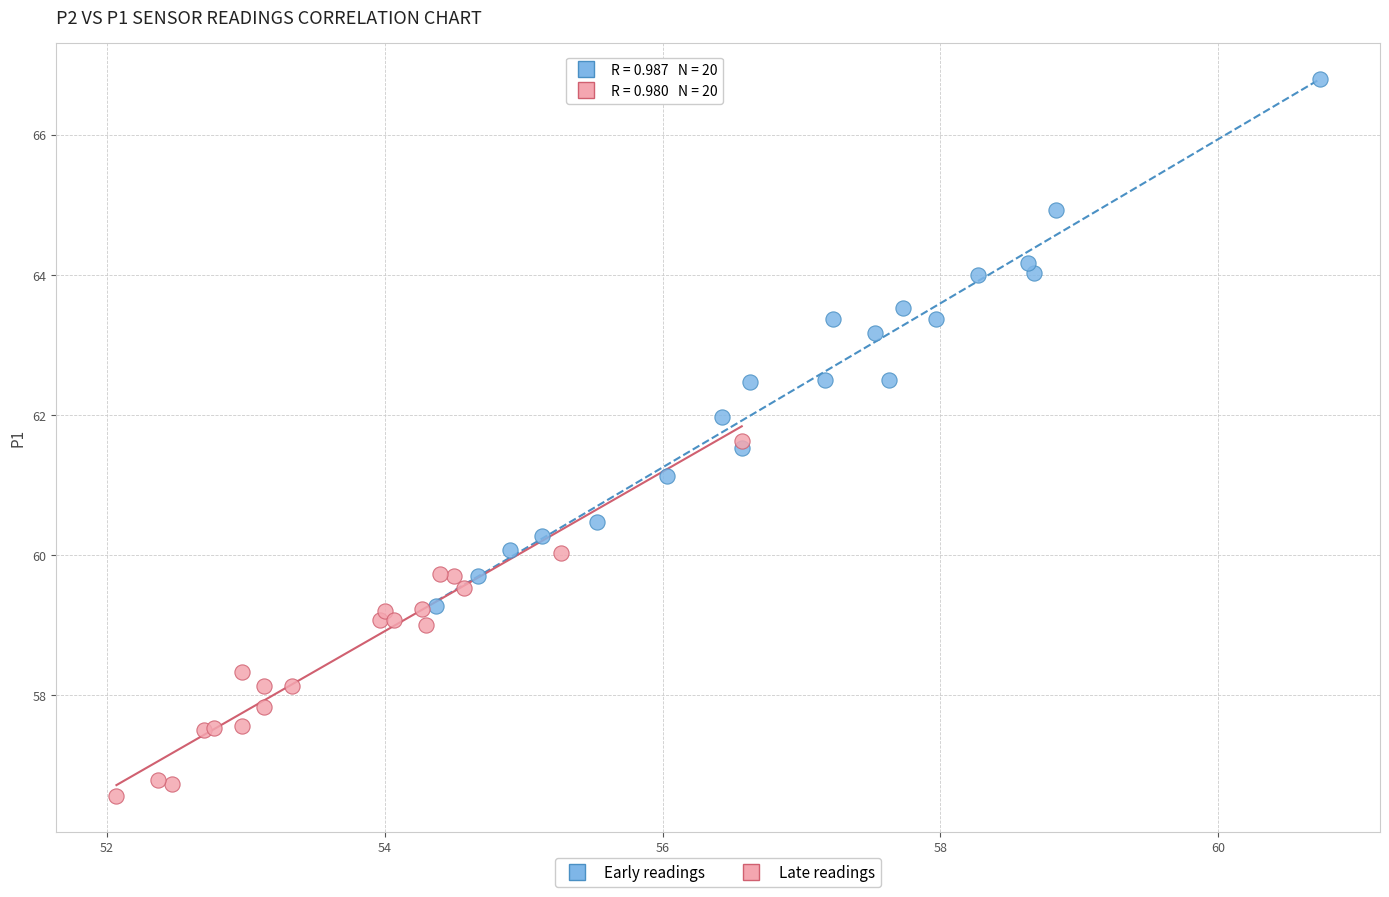

Which series has the largest Y range (max minus min)?

Early readings